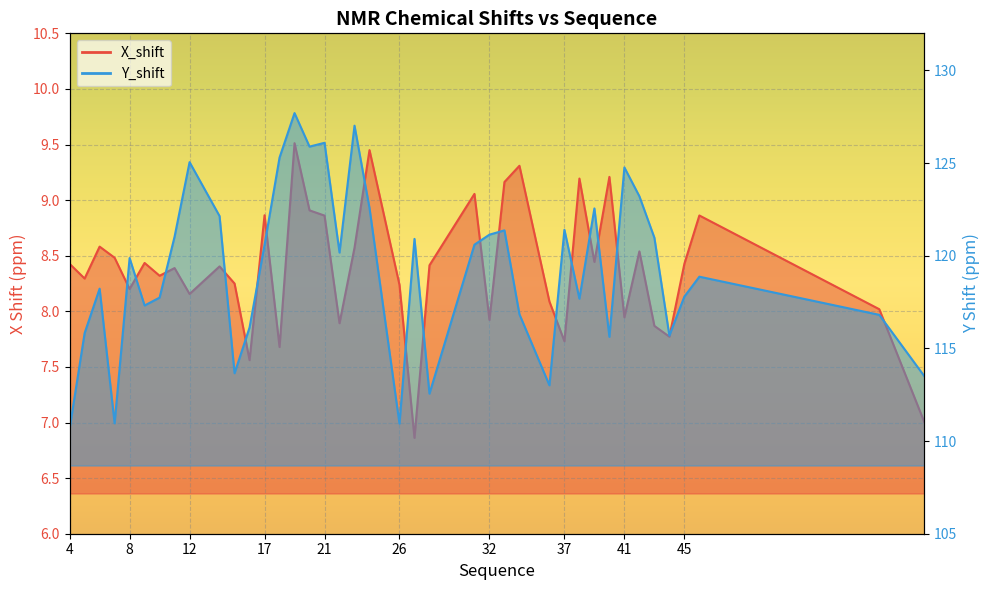

How many categories are shown in the chart?

40